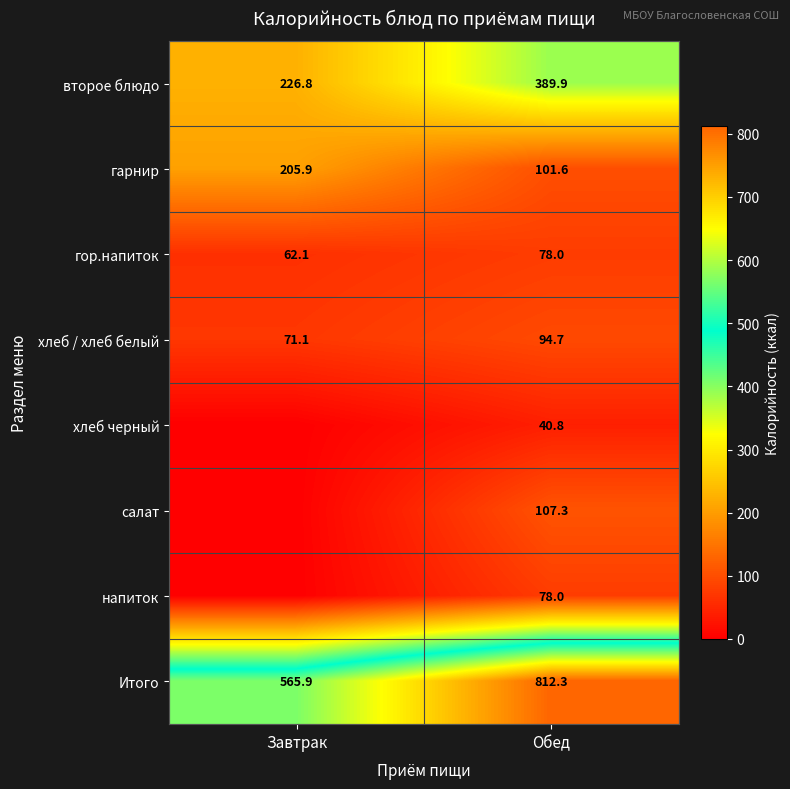

What is the average value of the хлеб / хлеб белый series?

82.9